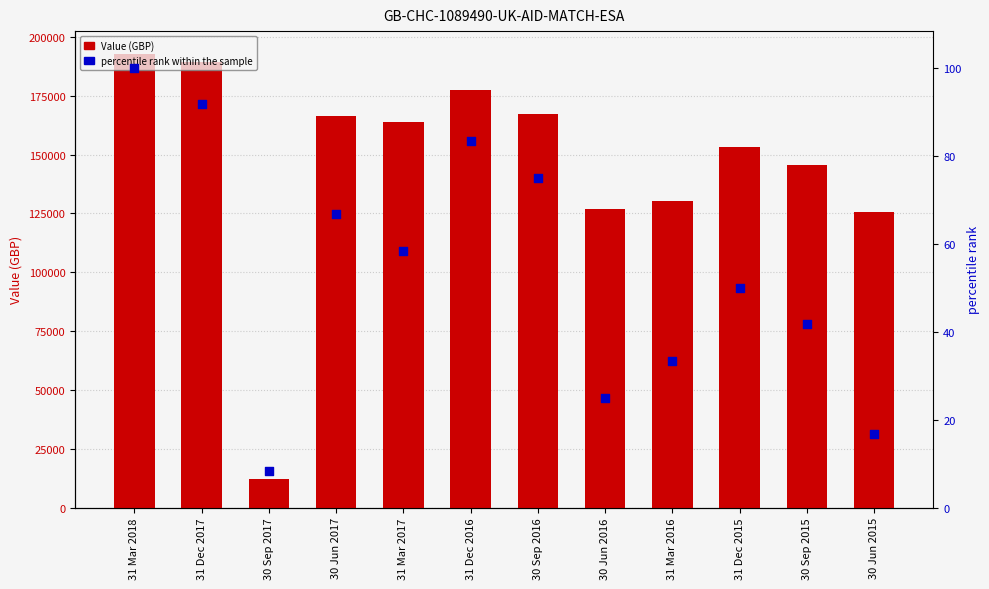

Which series reaches the minimum Y coordinate?

percentile rank within the sample